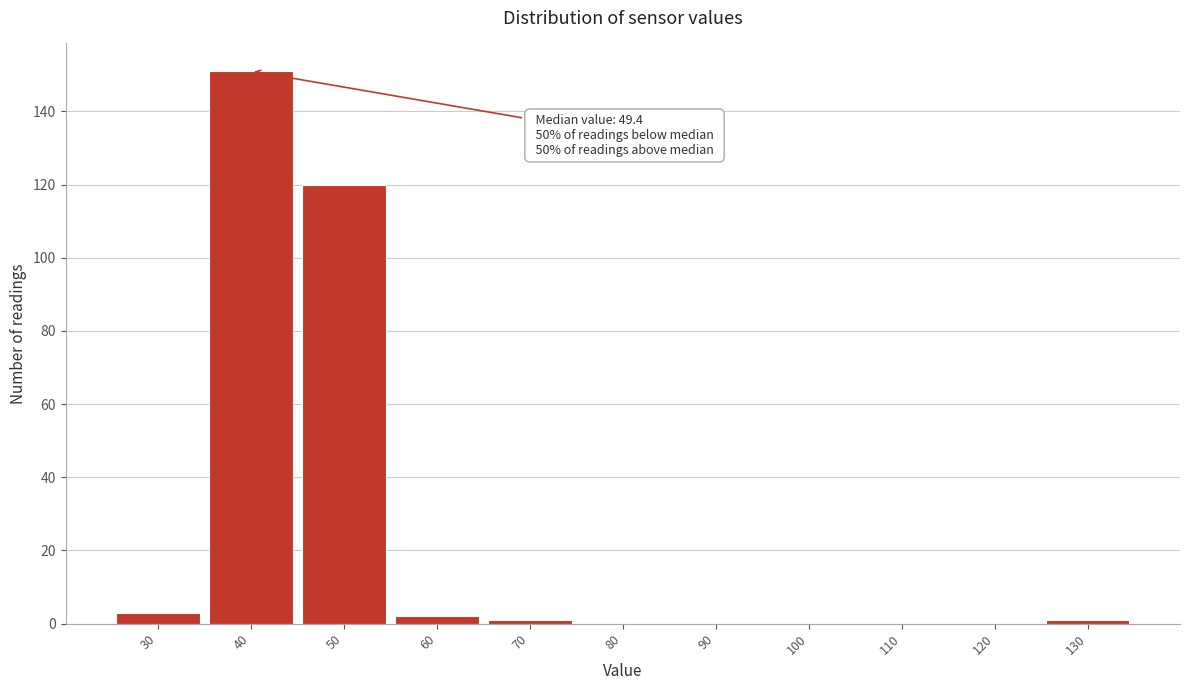

Reading left to right, extract all data points from this chart.

30=3	40=151	50=120	60=2	70=1	80=0	90=0	100=0	110=0	120=0	130=1